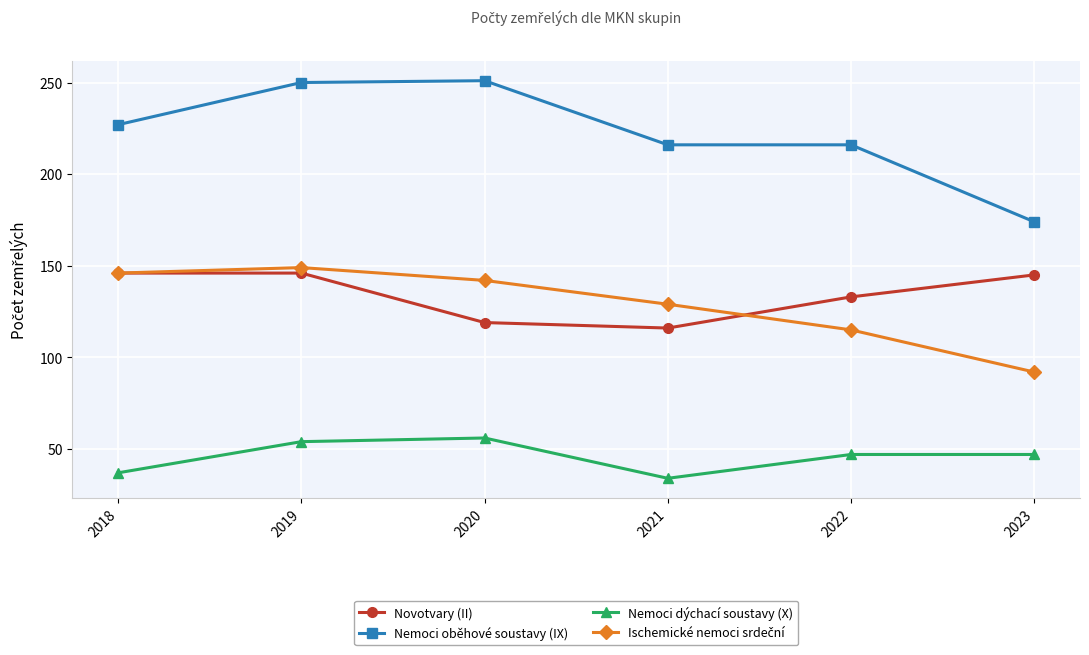

How many lines are shown in the chart?

4